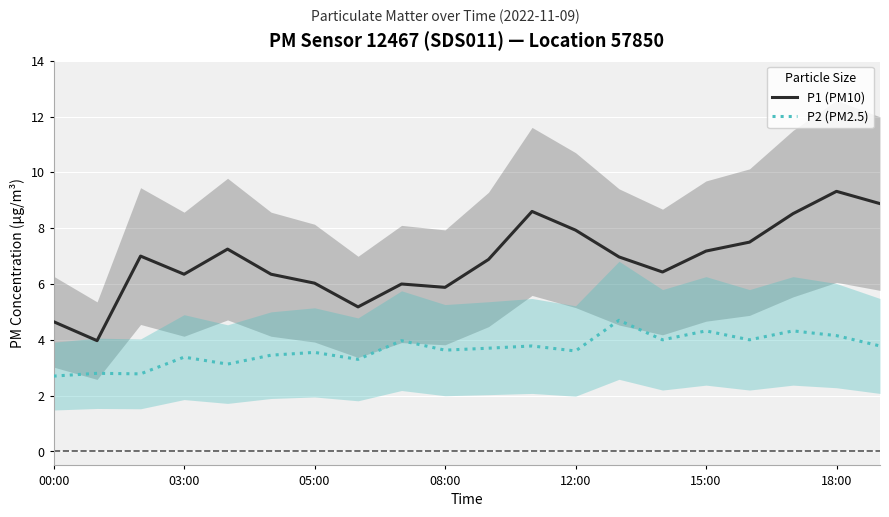

At which label does P1 (PM10) reach its peak?

18:00